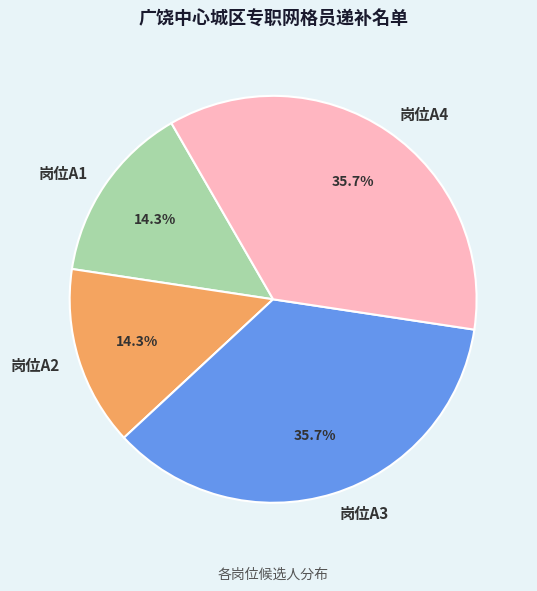

To the nearest percent, what is the difference between the largest and smallest slice percentages?

21%